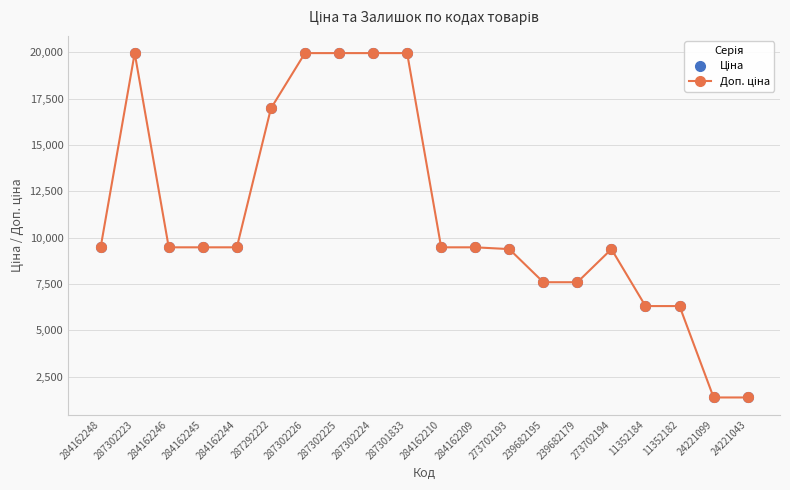

What is the greatest value displayed?

19964.2